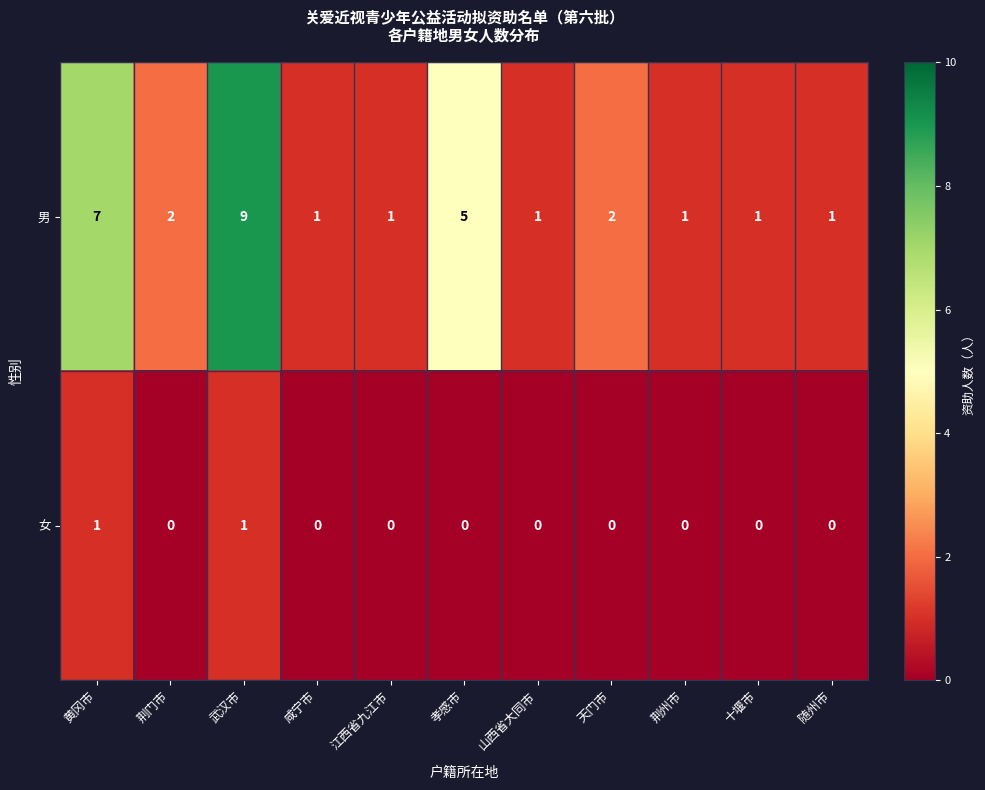

Reading left to right, transcribe all the data shown in this chart.

男: 黄冈市=7	荆门市=2	武汉市=9	咸宁市=1	江西省九江市=1	孝感市=5	山西省大同市=1	天门市=2	荆州市=1	十堰市=1	随州市=1
女: 黄冈市=1	荆门市=0	武汉市=1	咸宁市=0	江西省九江市=0	孝感市=0	山西省大同市=0	天门市=0	荆州市=0	十堰市=0	随州市=0